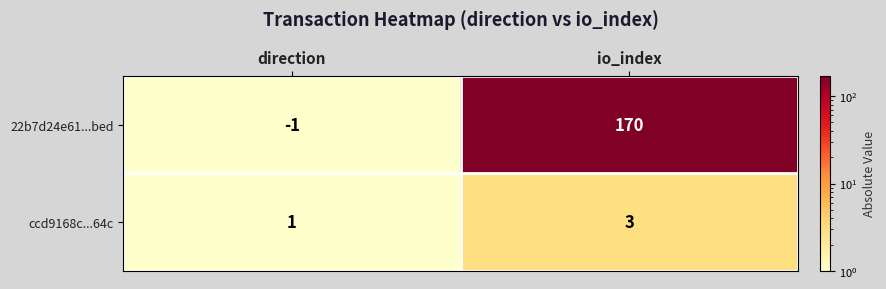

Reading right to left, what are all the values shown in this chart?

22b7d24e61...bed: io_index=170	direction=-1
ccd9168c...64c: io_index=3	direction=1